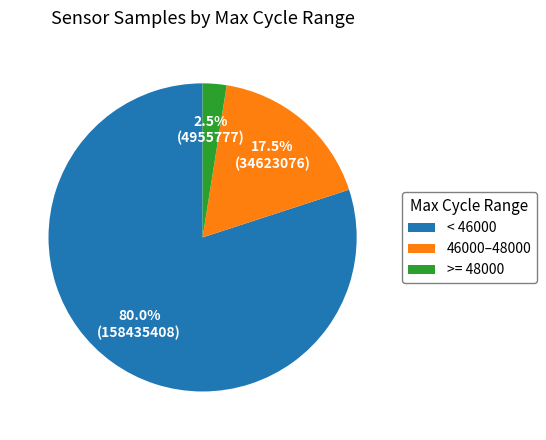

What is the smallest slice in the pie chart?

>= 48000